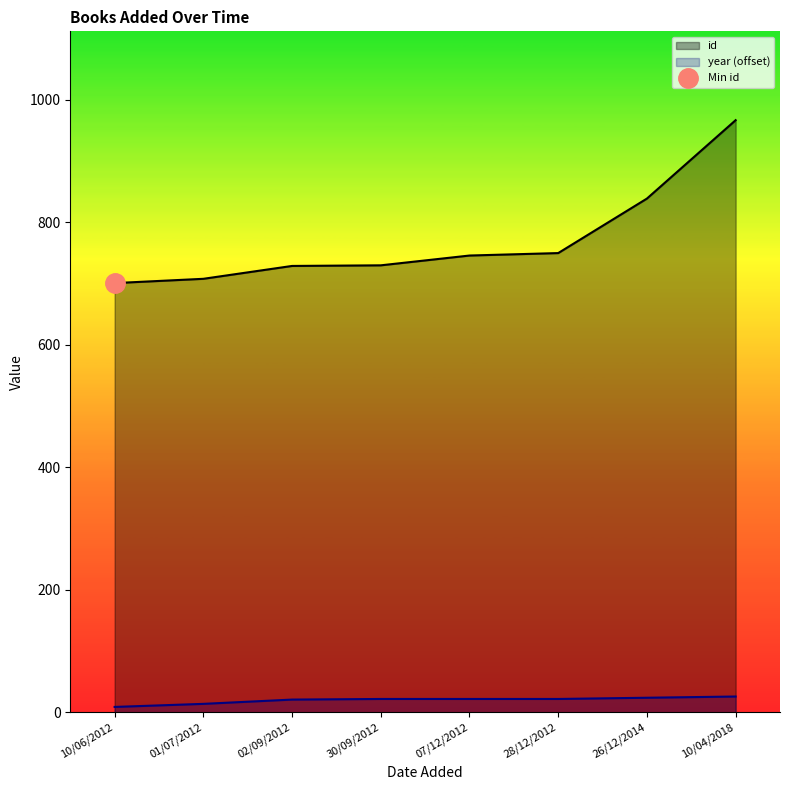

List the labels in order of id value, largest first.

10/04/2018, 26/12/2014, 28/12/2012, 07/12/2012, 30/09/2012, 02/09/2012, 01/07/2012, 10/06/2012